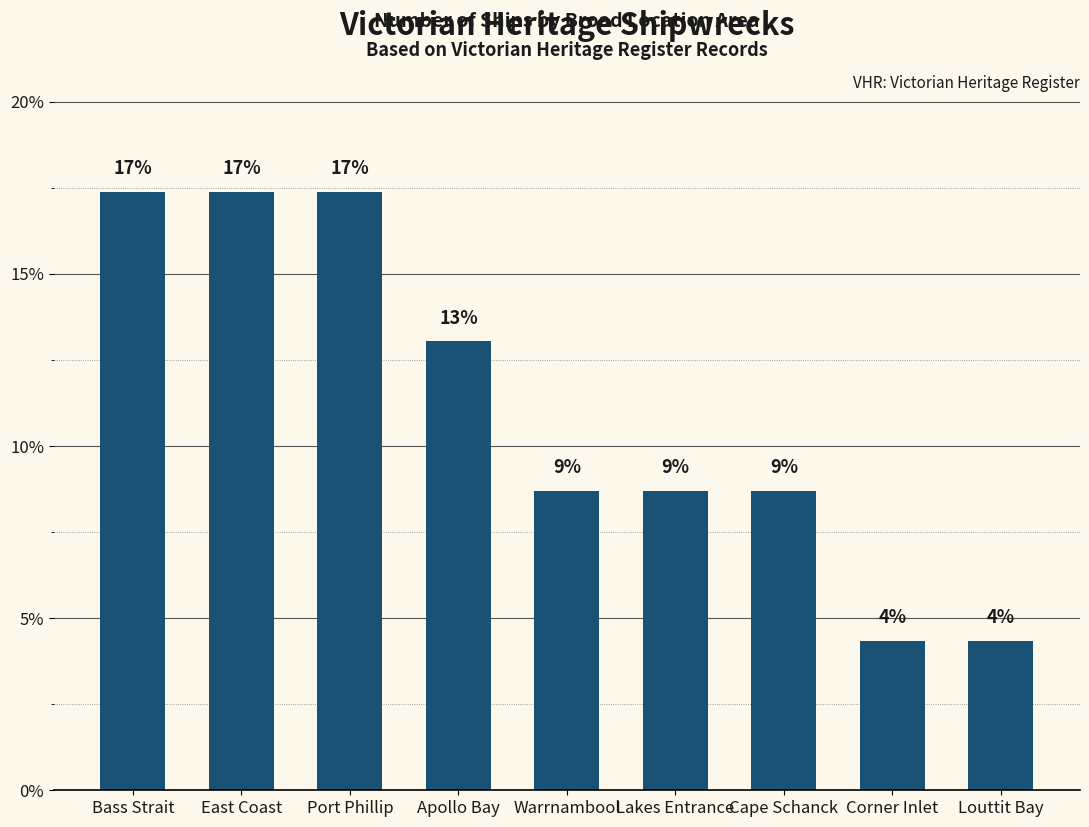

What is the maximum value shown in the chart?

17.4